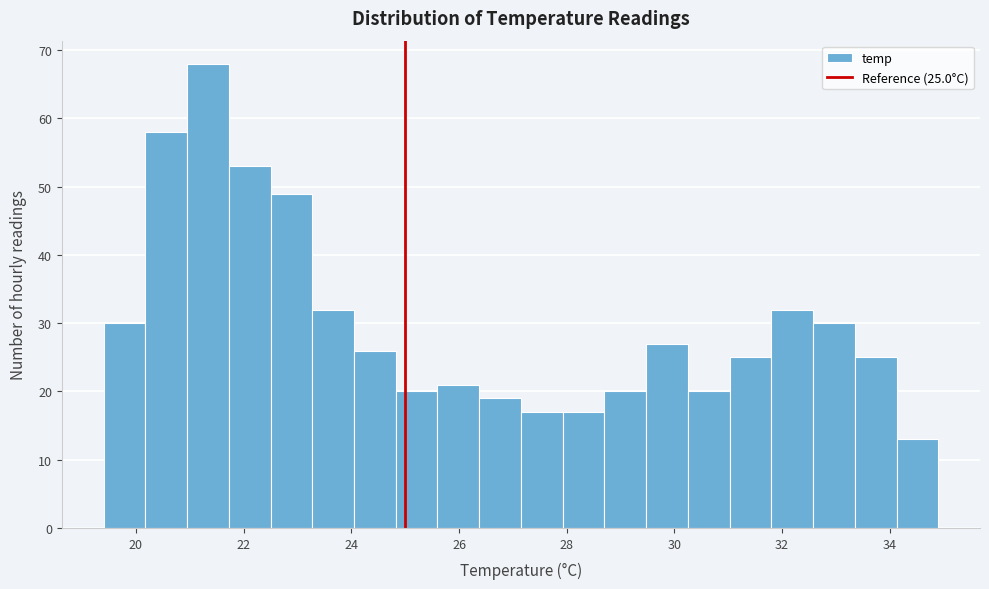

Around what value on the x-axis is the tallest bar? Give the approximate position of its centre, as read against the axis.

21.4